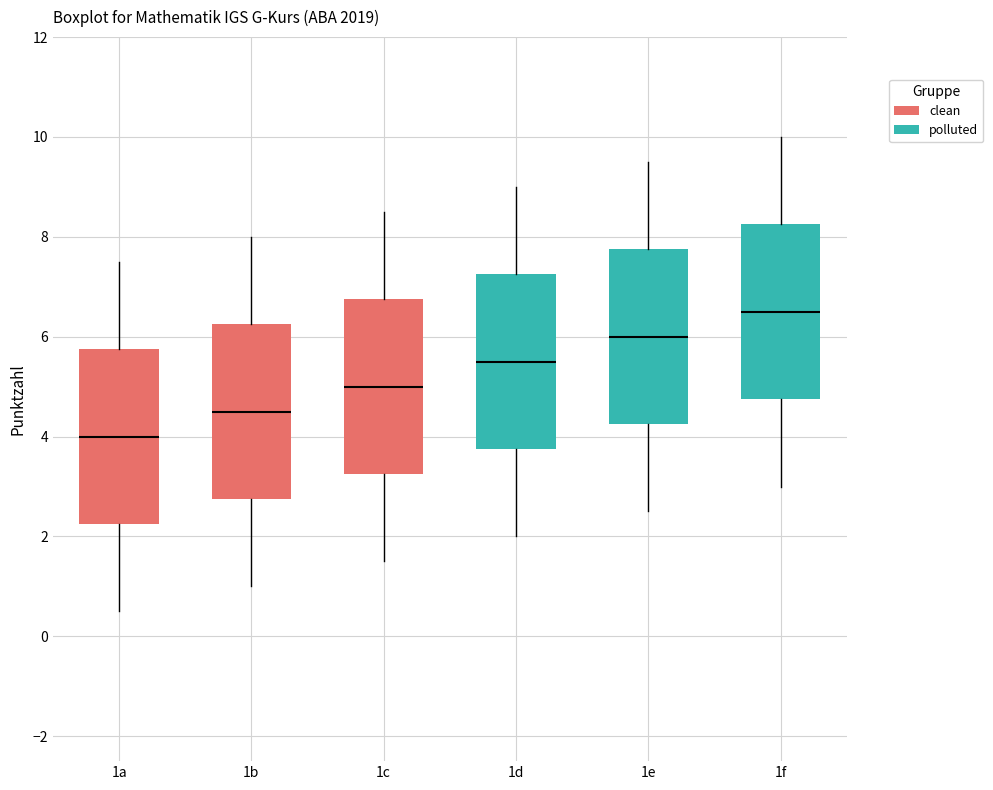

Where does the lower whisker of the box for 1e end on the y-axis? The values are not printed on the chart, so give them approximately, as read against the axis.

2.6